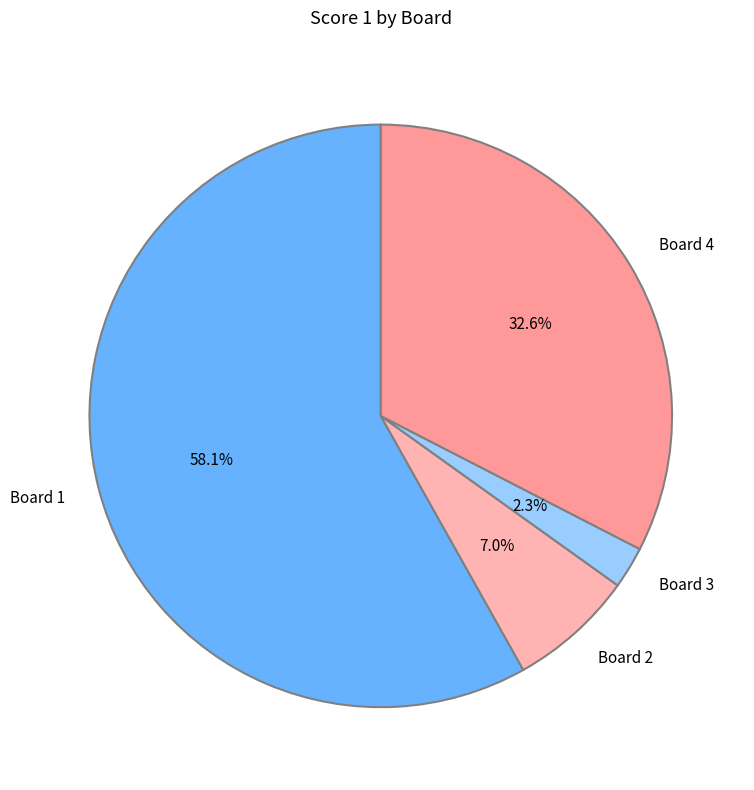

What portion of the pie excludes Board 3?

97.7%